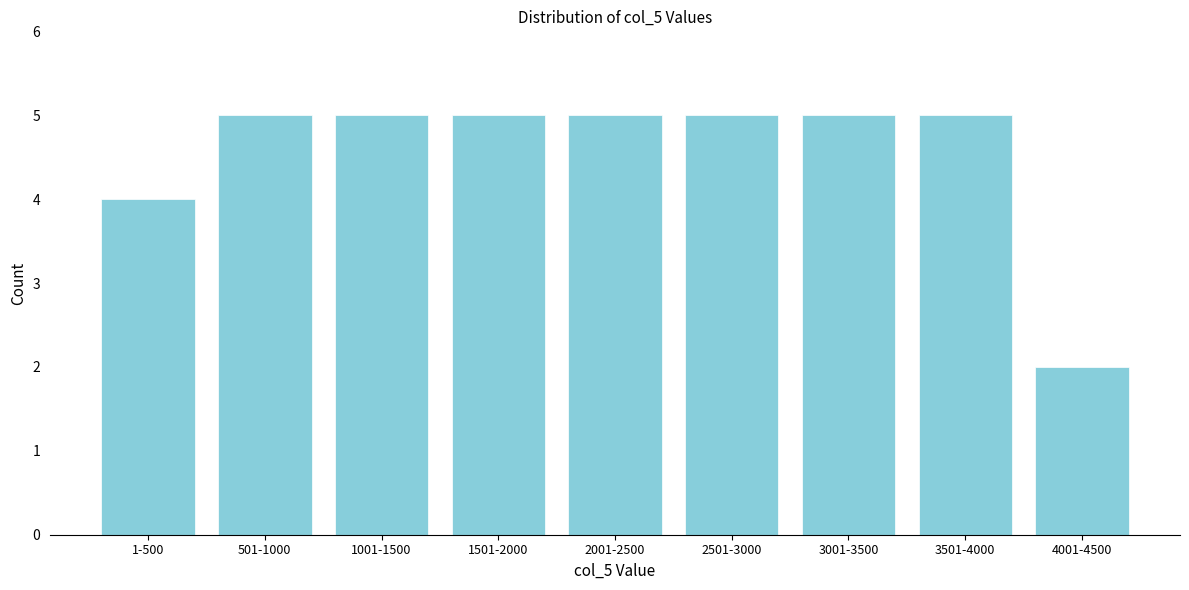

Reading right to left, extract all data points from this chart.

2	5	5	5	5	5	5	5	4